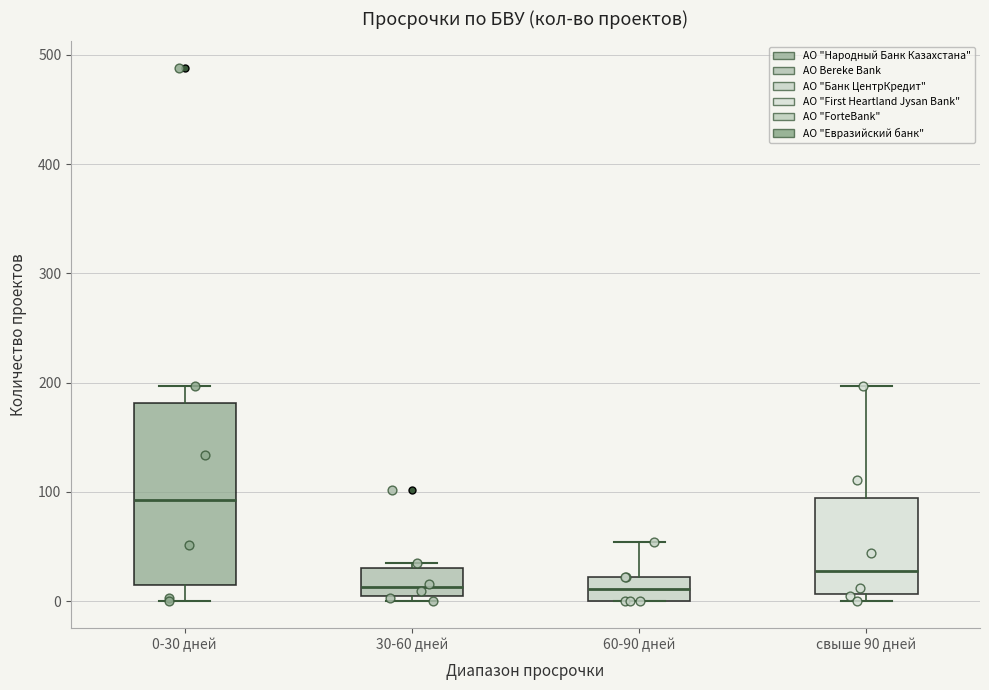

Reading left to right, read every box against the y-axis: the position of its median line, the range the box covers, and the ends of its whiskers. The values are not printed on the chart, so give them approximately, as read against the axis.

0-30 дней: median 90, box 20 to 180, whiskers 0 to 200
30-60 дней: median 10, box 0 to 30, whiskers 0 (just below the box's lower edge) to 40
60-90 дней: median 10, box 0 to 20, whiskers 0 to 50
свыше 90 дней: median 30, box 10 to 90, whiskers 0 to 200